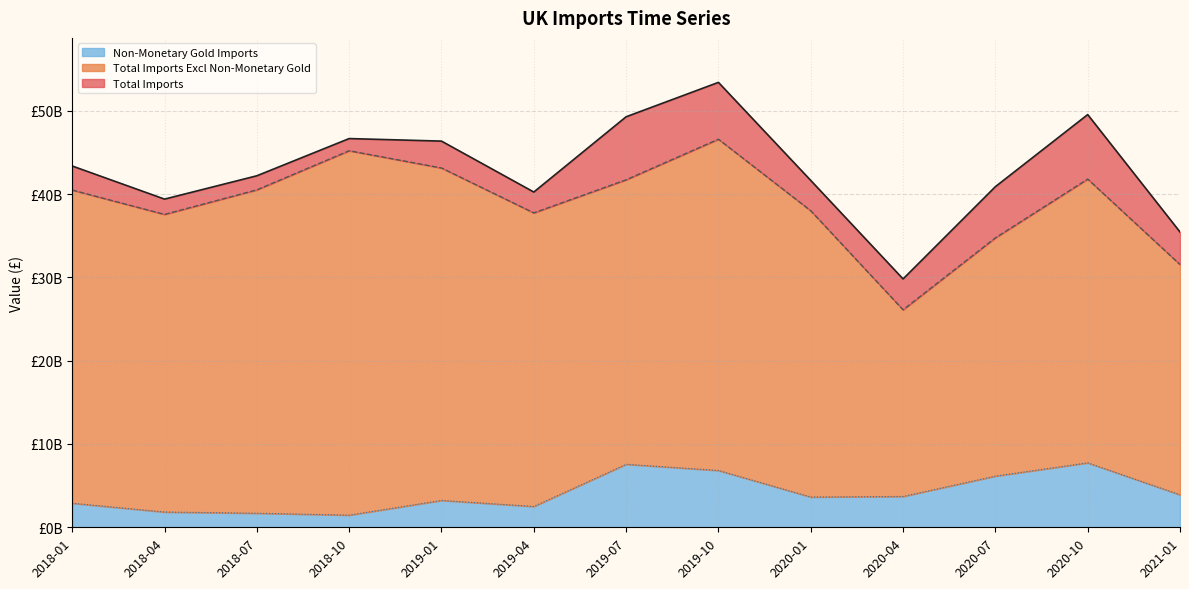

Which category has the lowest value in the Gold (line) series?

2018-10